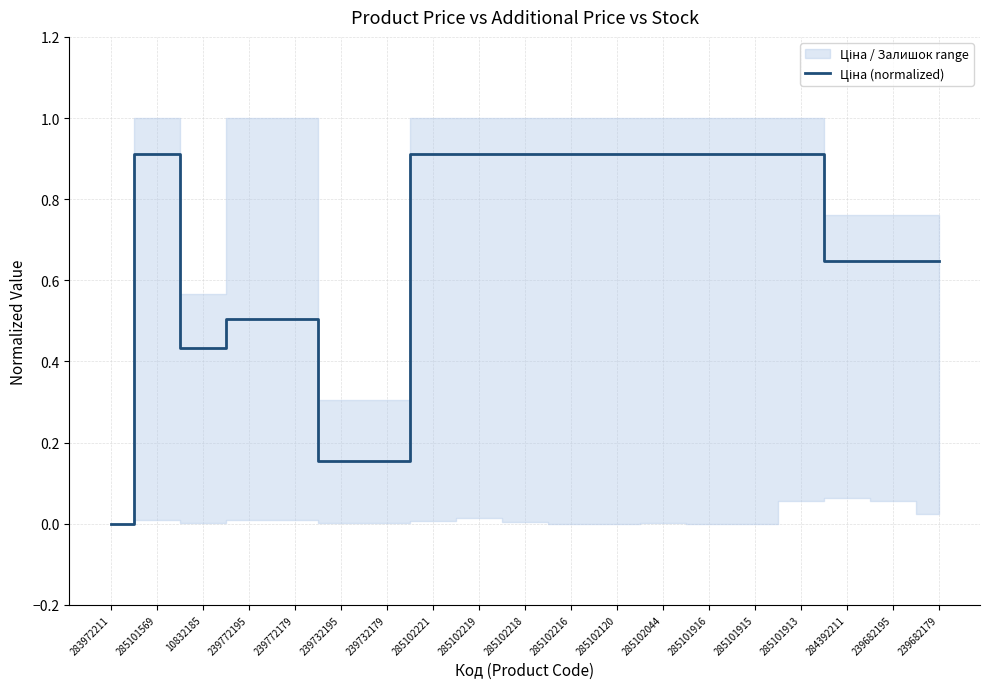

What is the sum of the values at 285101915 and 239772179?

1.4